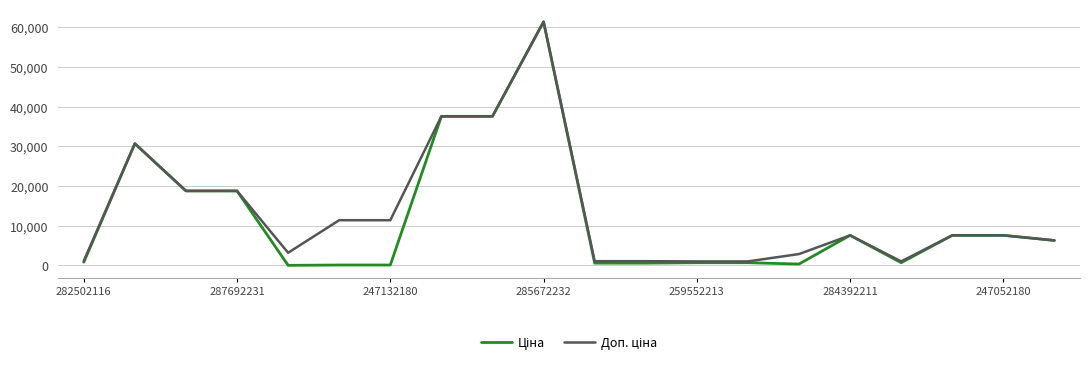

Does the chart have visible grid lines?

Yes